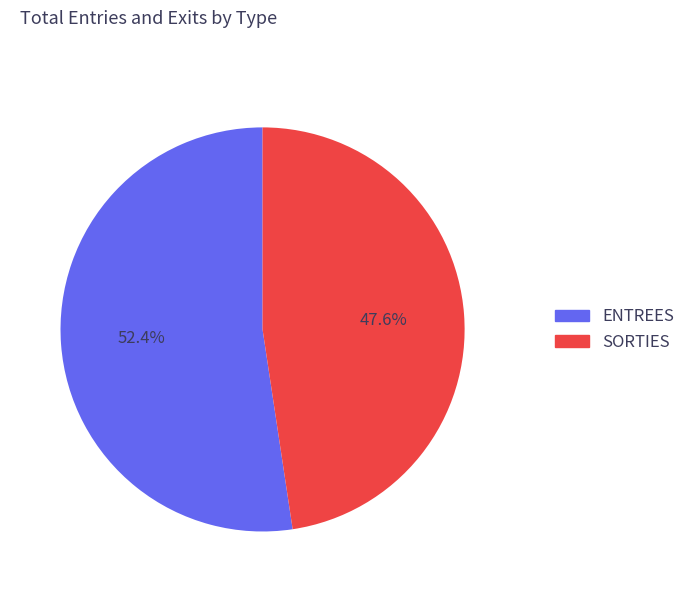

What portion of the pie excludes SORTIES?

52.4%